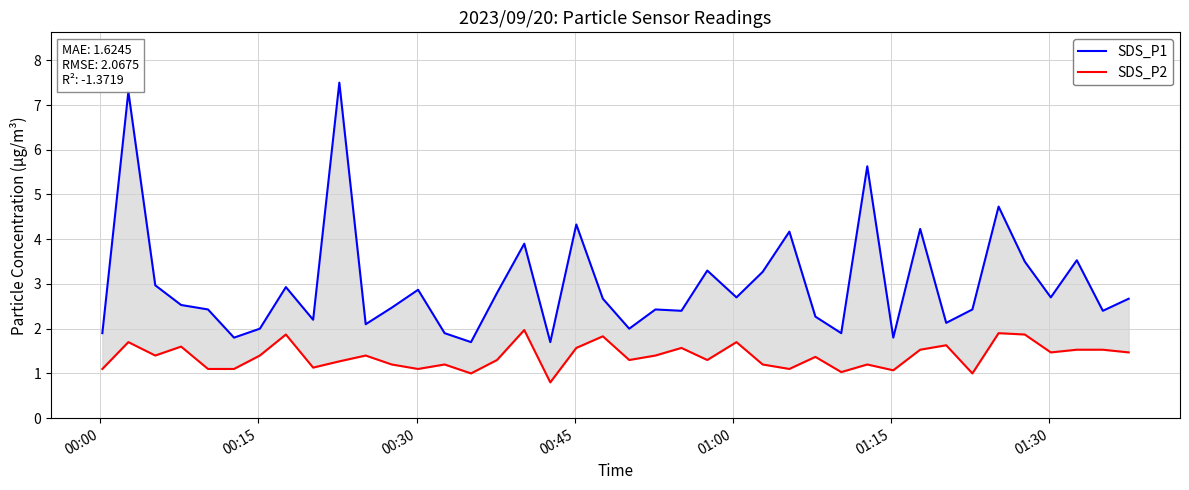

What is the average value of the SDS_P1 series?

3.0